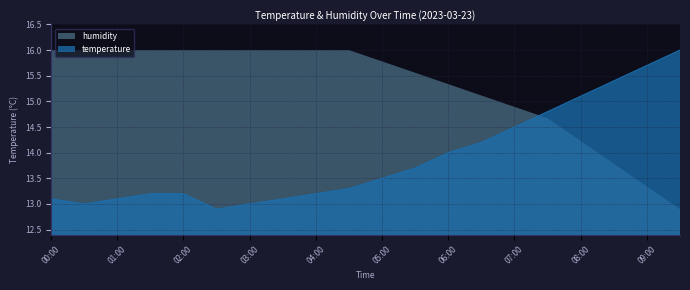

Between 05:00 and 06:00, which is larger?

06:00